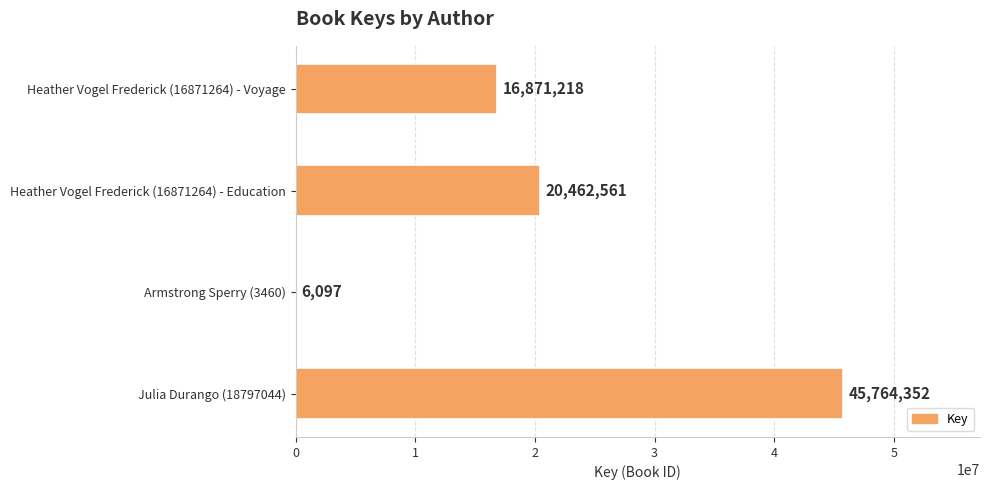

The value at Heather Vogel Frederick (16871264) - Voyage is 22169245. True or false?

False